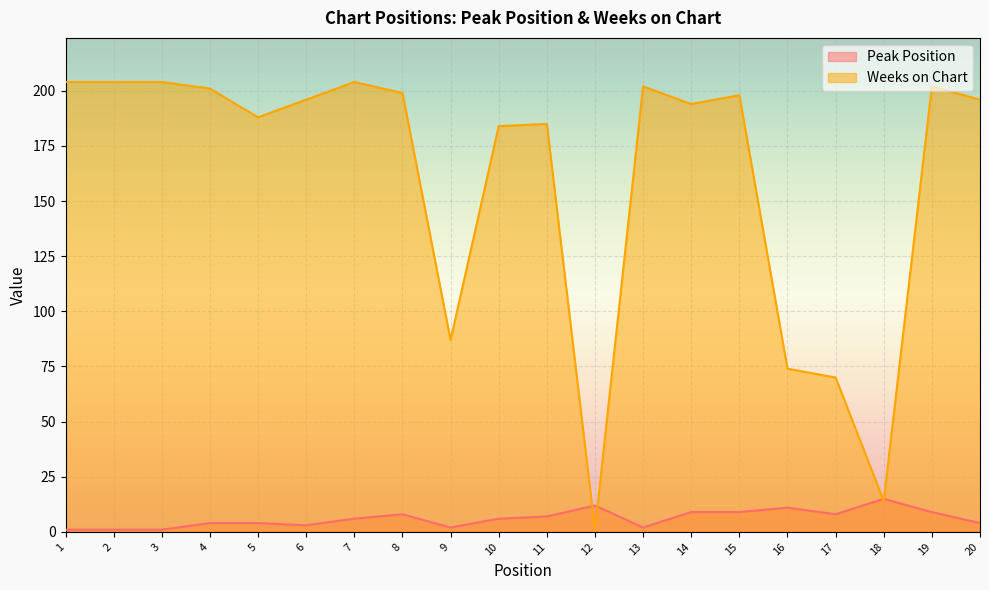

At which category does Weeks on Chart reach its first local valley?

5